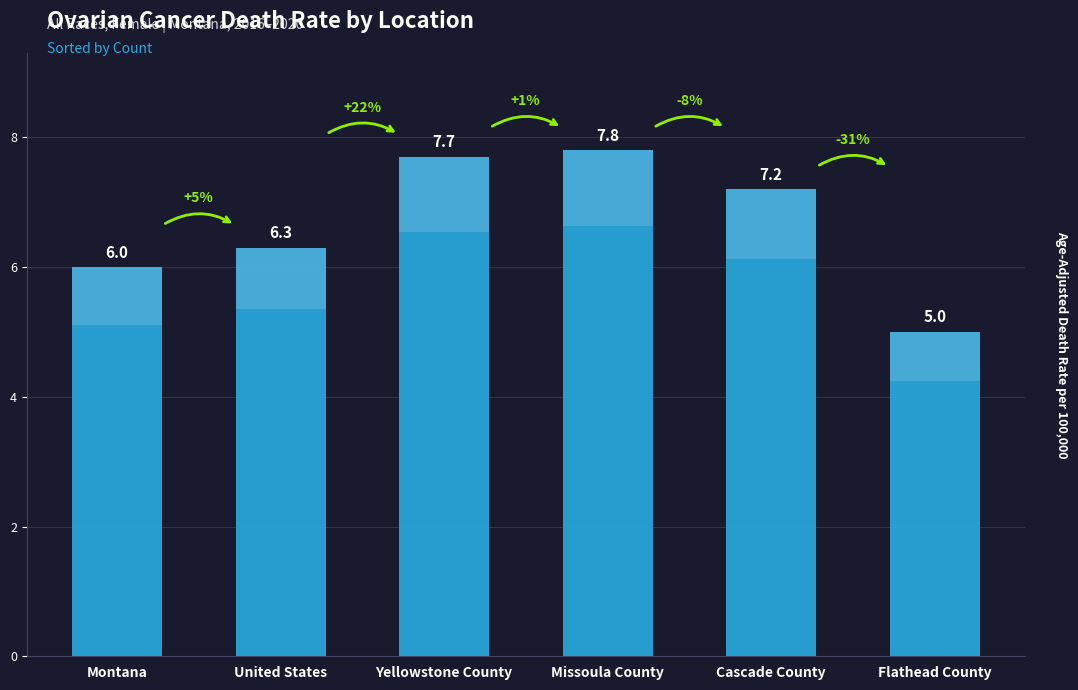

Which label corresponds to the smallest value in the chart?

Flathead County